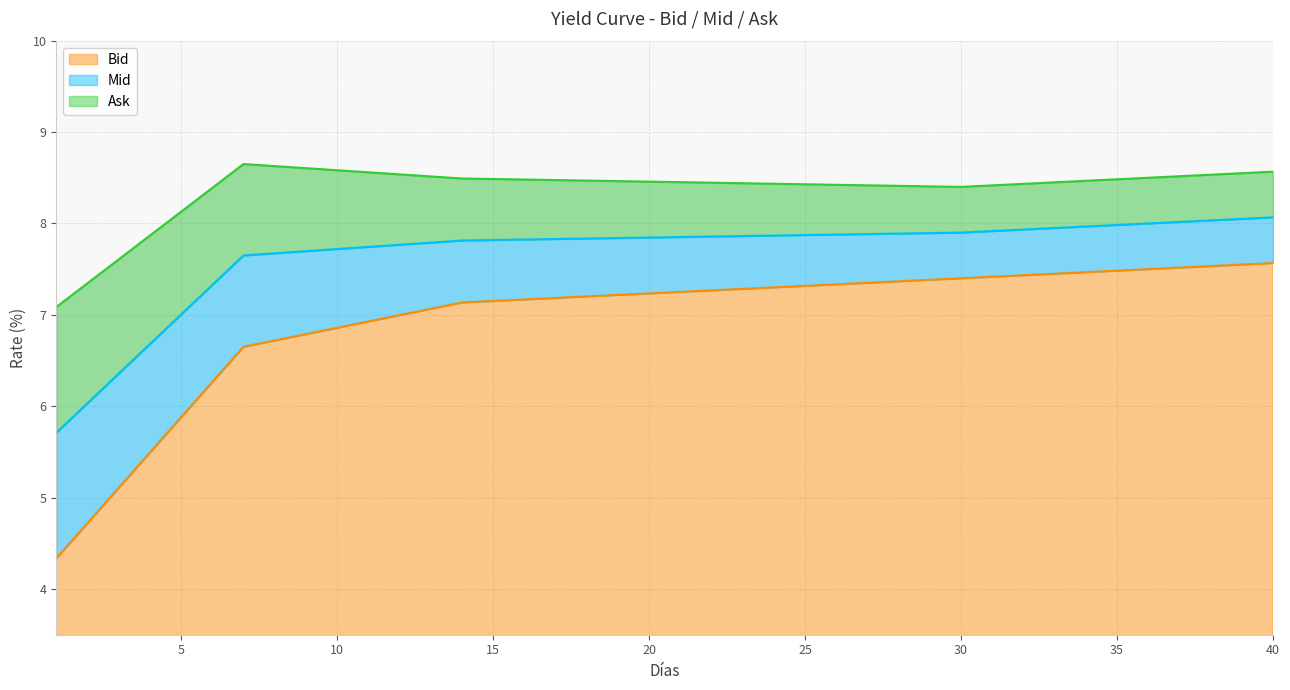

Is it true that Bid equals 4.3 at 7?

False